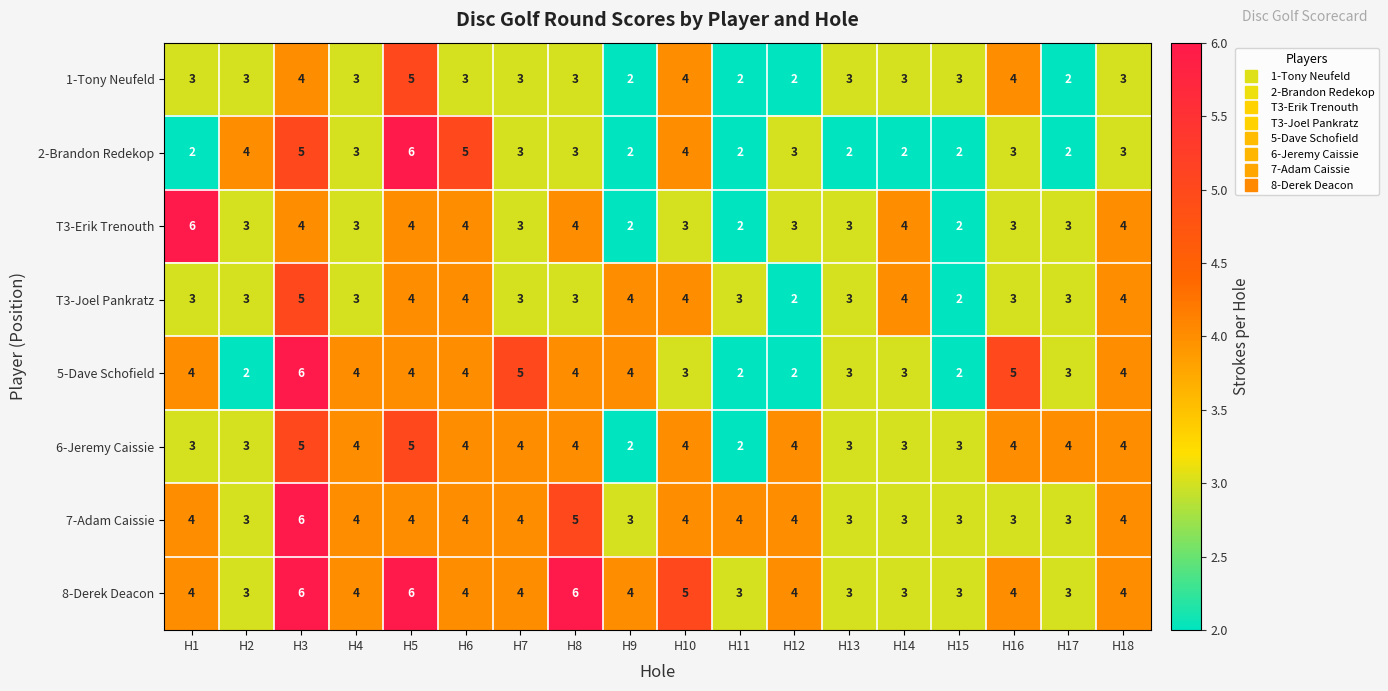

At how many categories does at least one series exceed 2?

18